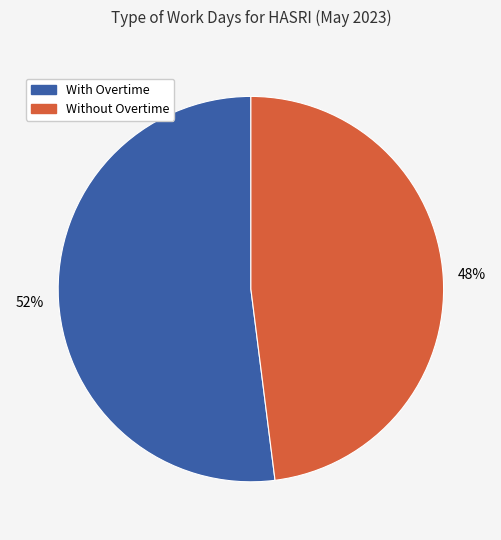

To the nearest percent, what is the average slice percentage?

50%